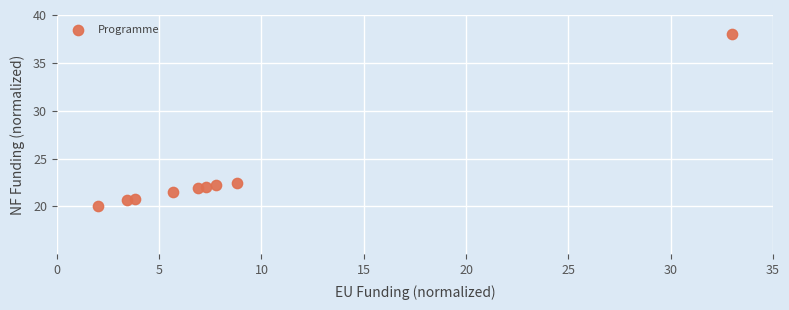

What is the average X value?

8.7